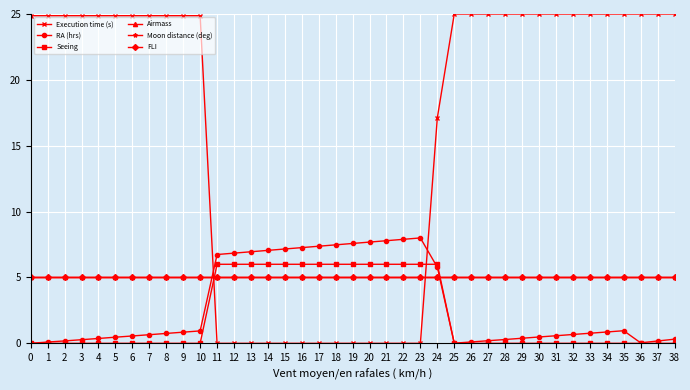

Does the chart have visible grid lines?

Yes